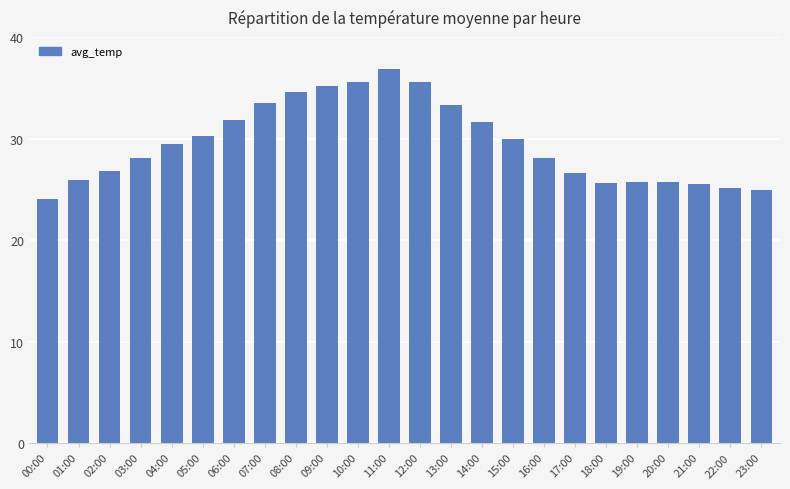

What is the label of the 10th bar from the left?

09:00